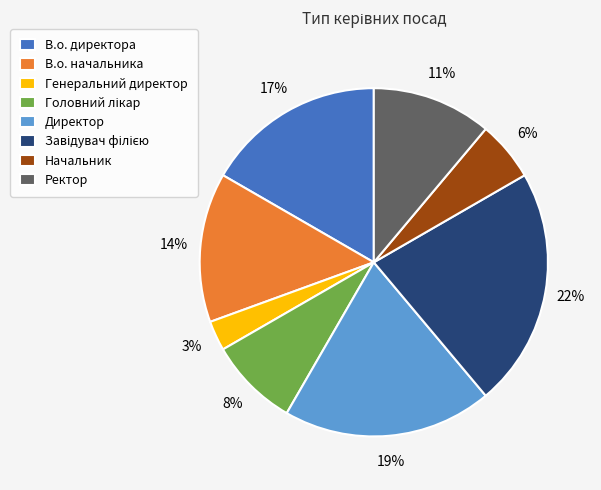

The В.о. директора slice represents 17% of the pie. True or false?

True